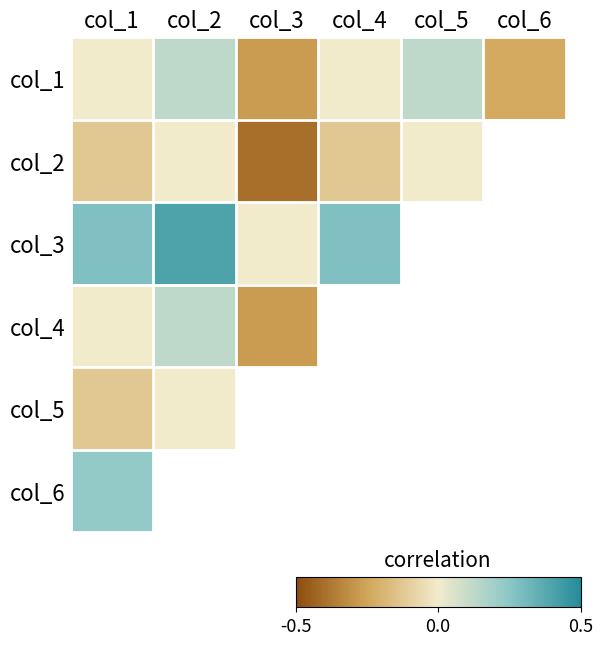

How many distinct data groups are displayed?

6